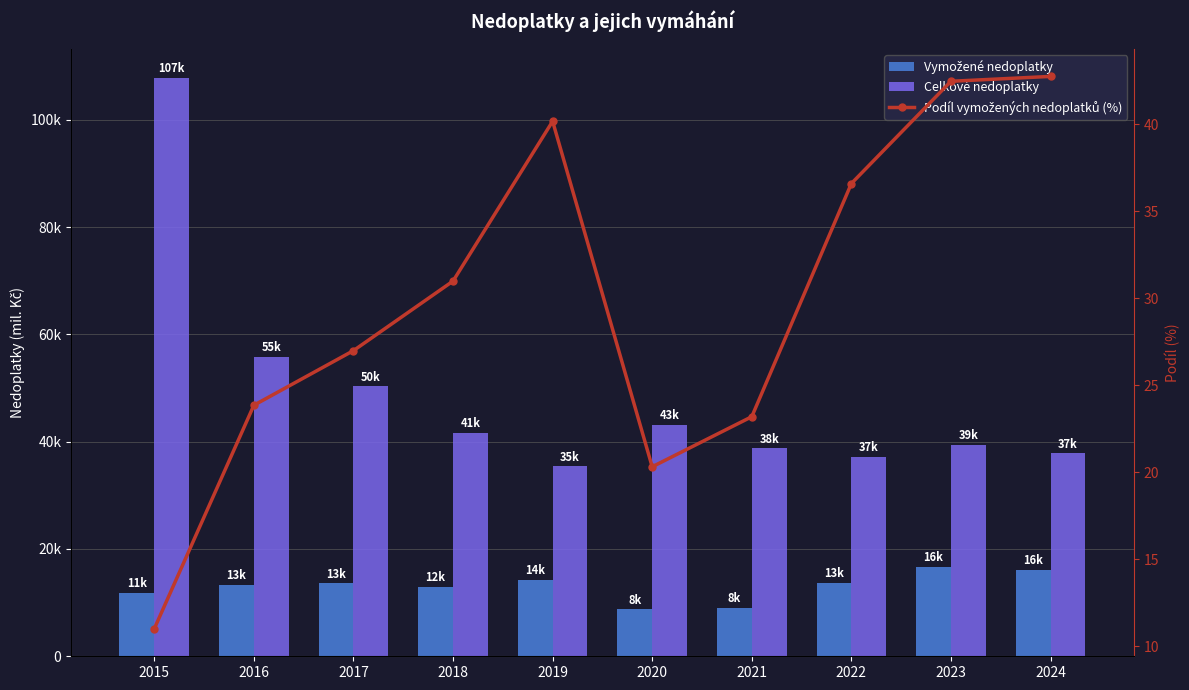

What is the average value of the Podíl vymožených nedoplatků (%) series?

29.8